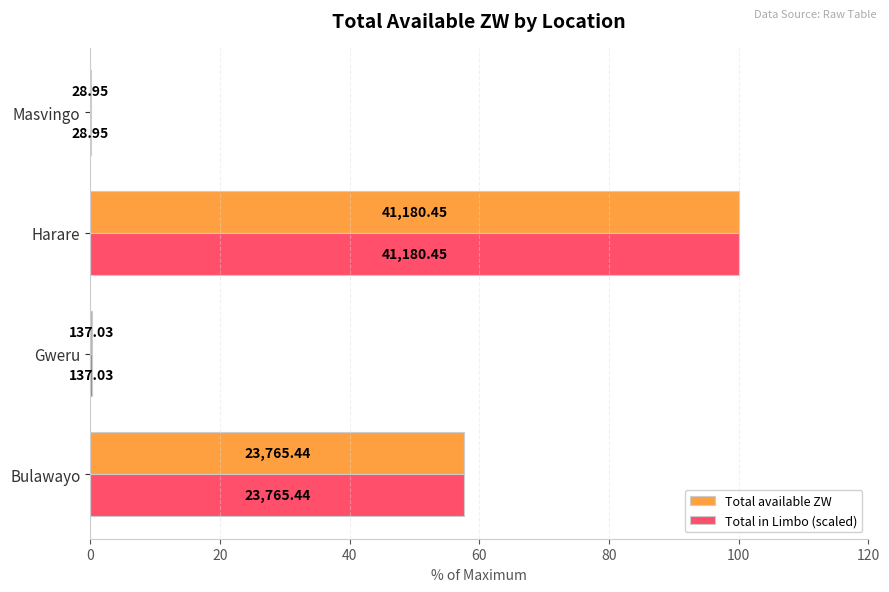

What are all the series names shown in the legend?

Total available ZW, Total in Limbo (scaled)